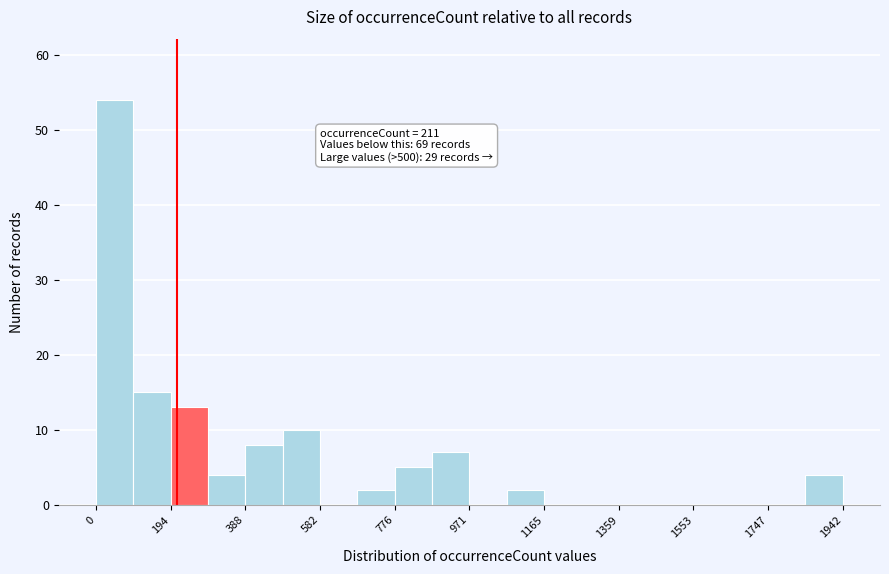

Which range on the x-axis has the tallest bar?

0 to 100